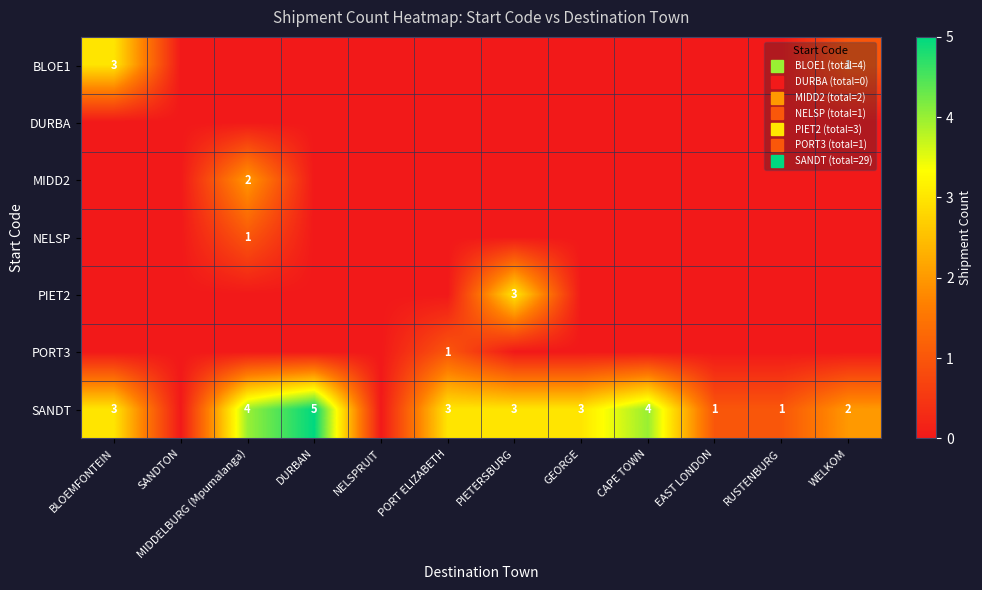

At DURBAN, list the series in order from largest to smallest.

SANDT, BLOE1, DURBA, MIDD2, NELSP, PIET2, PORT3